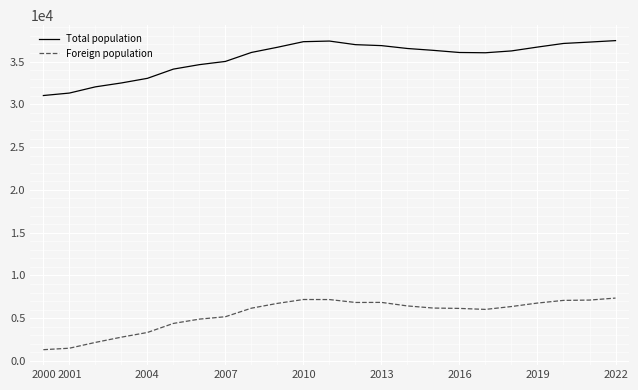

What is the maximum value for Foreign population?

7350